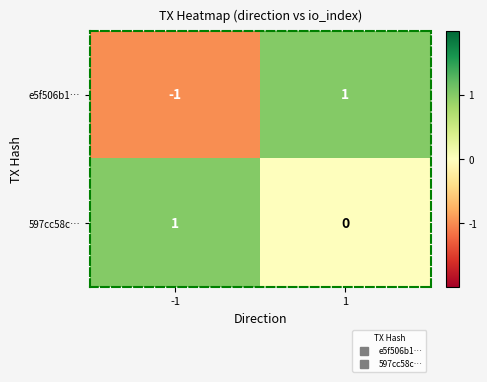

Between -1 and 1, which series saw the biggest shift?

e5f506b1…